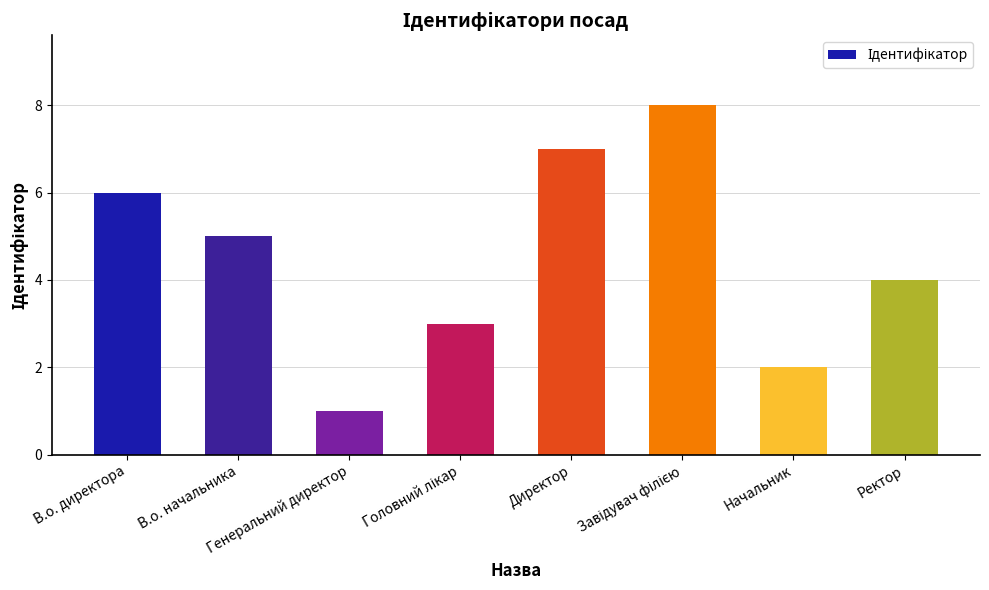

Which label corresponds to the smallest value in the chart?

Генеральний директор